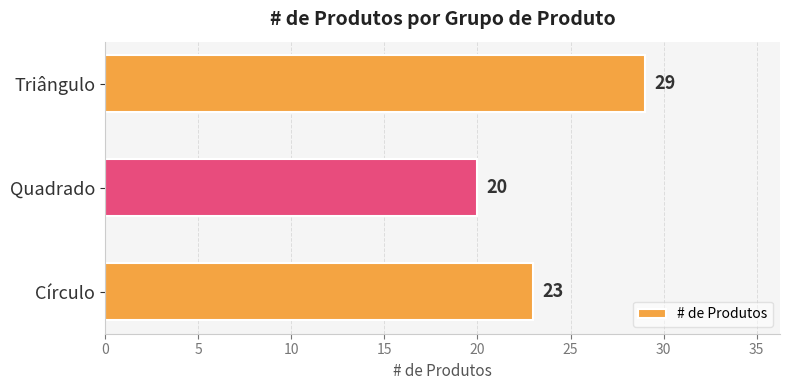

List the labels in order of value, largest first.

Triângulo, Círculo, Quadrado